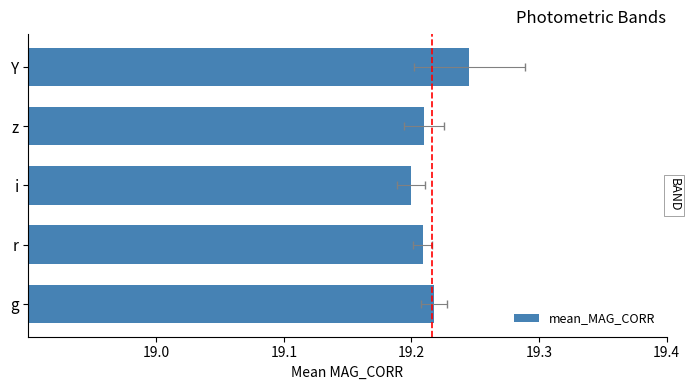

What is the maximum value shown in the chart?

19.2